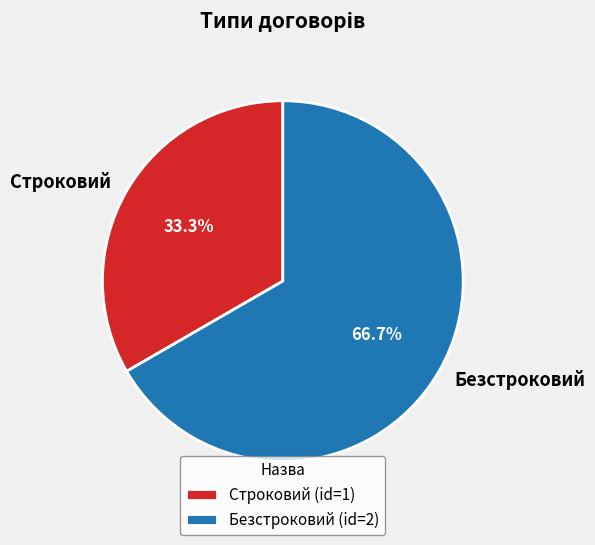

Between Безстроковий and Строковий, which is larger?

Безстроковий